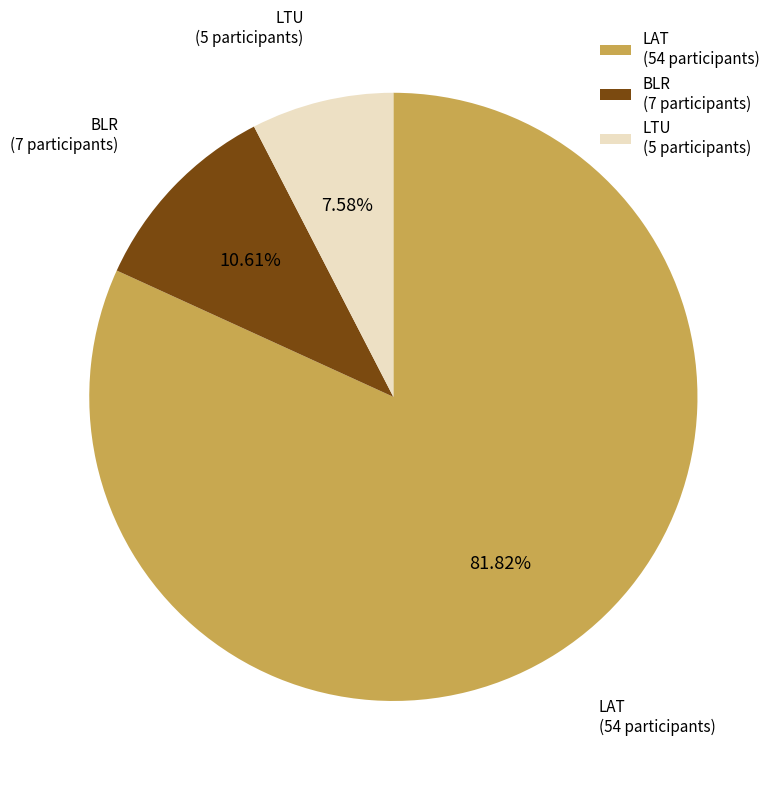

To the nearest percent, what percentage of the pie is LTU?

8%